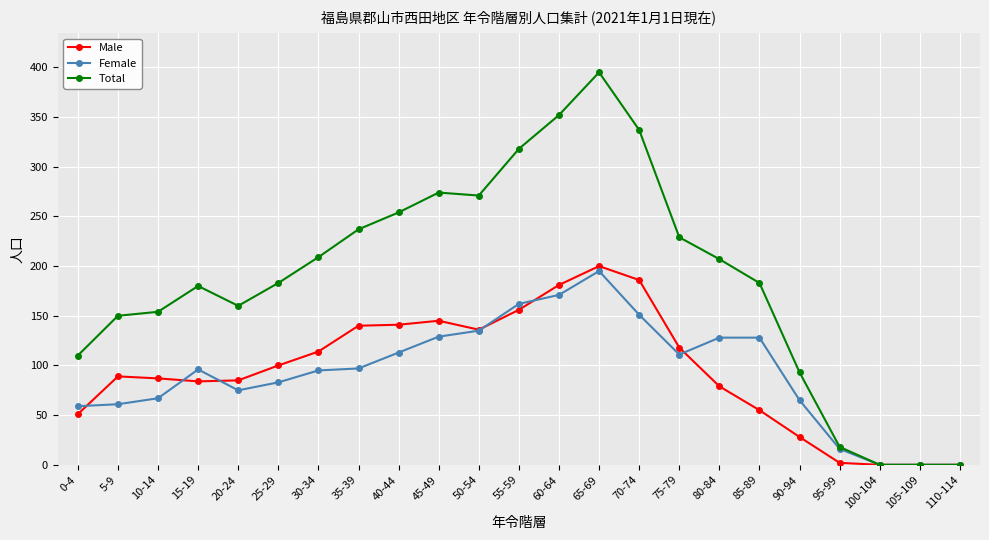

Does the chart have visible grid lines?

Yes